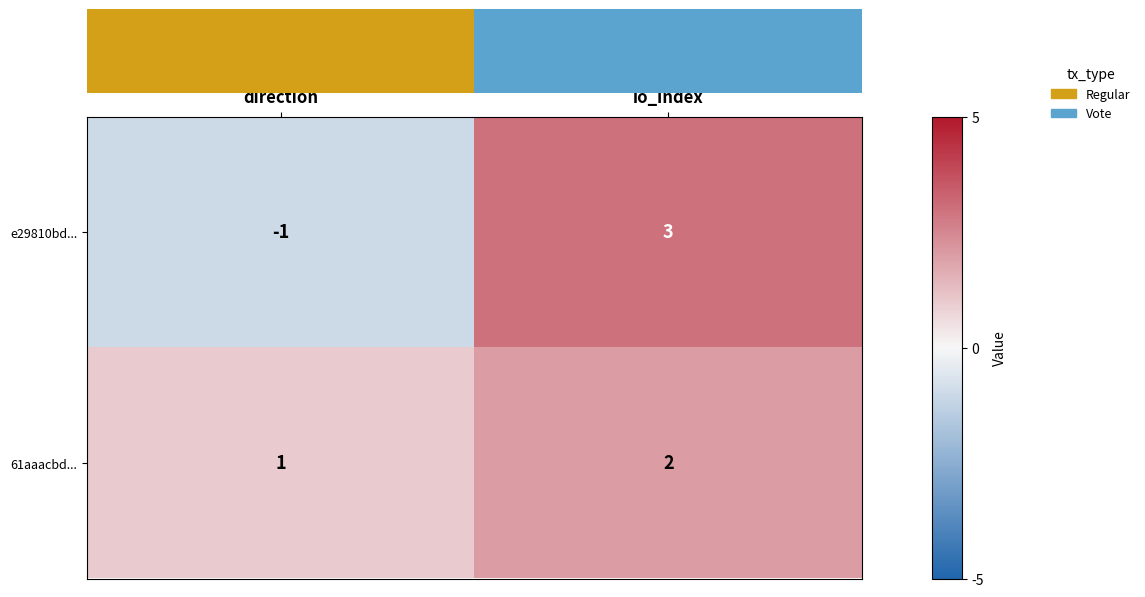

Which label corresponds to the largest value in the chart?

io_index